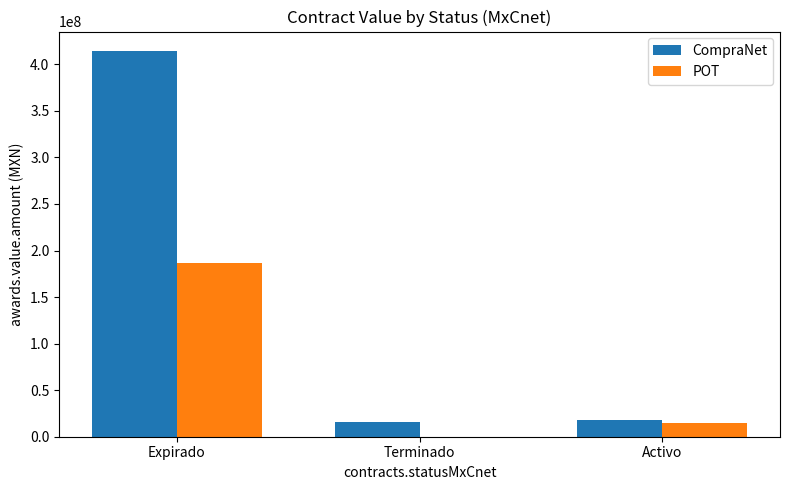

Where is POT nearest to the value 93388447?

Activo